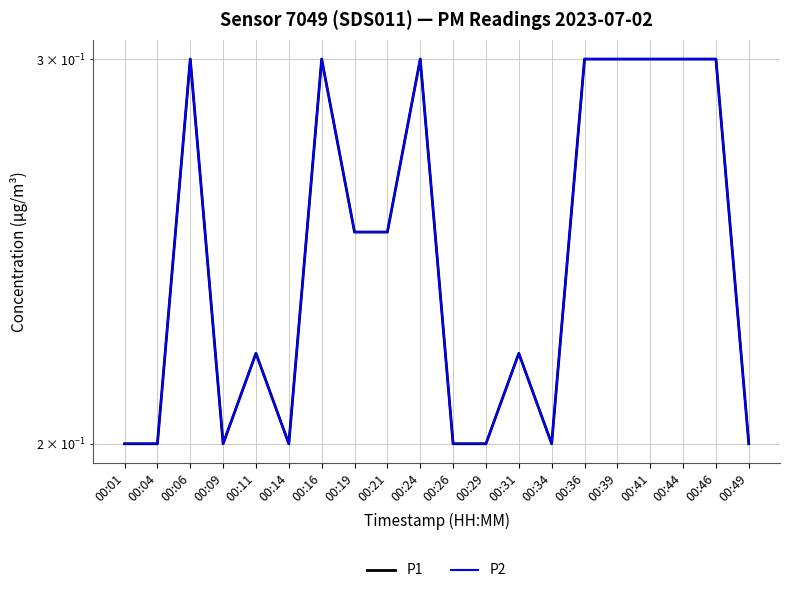

Is the value of P2 at 00:24 greater than the value of P1 at 00:09?

Yes